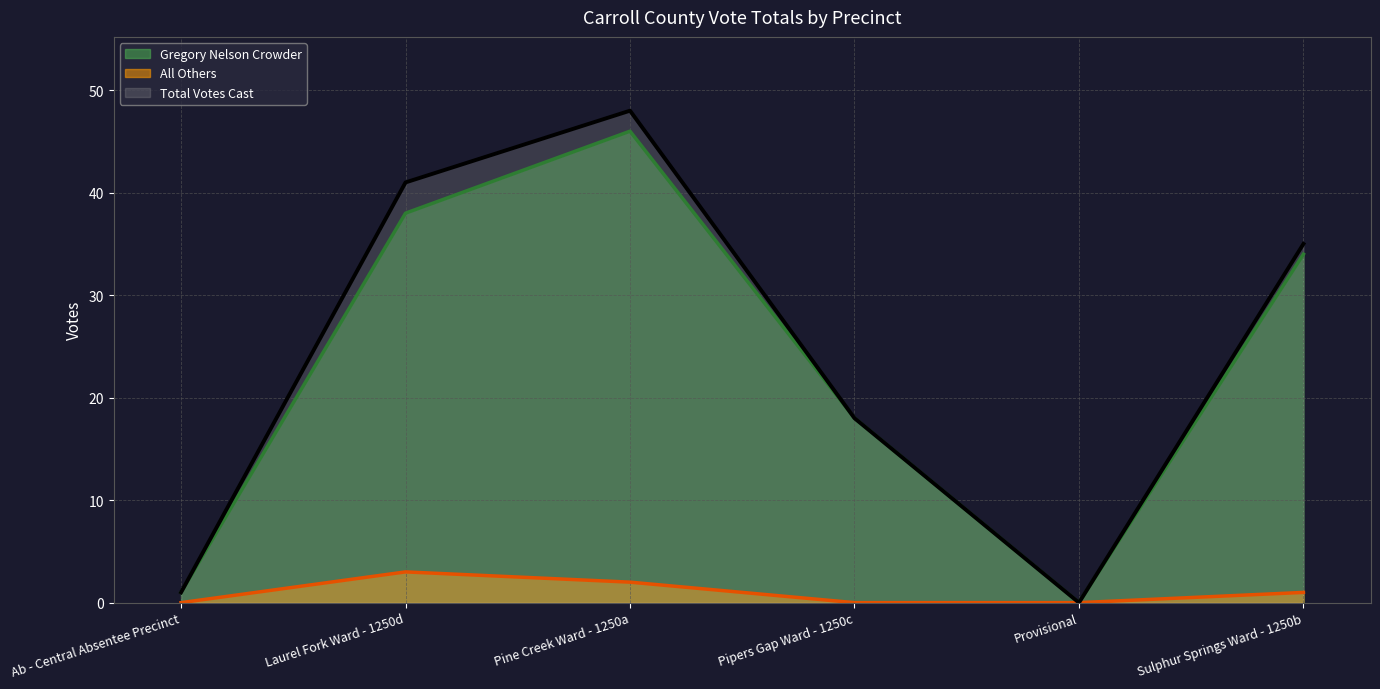

What is the average value of the All Others series?

1